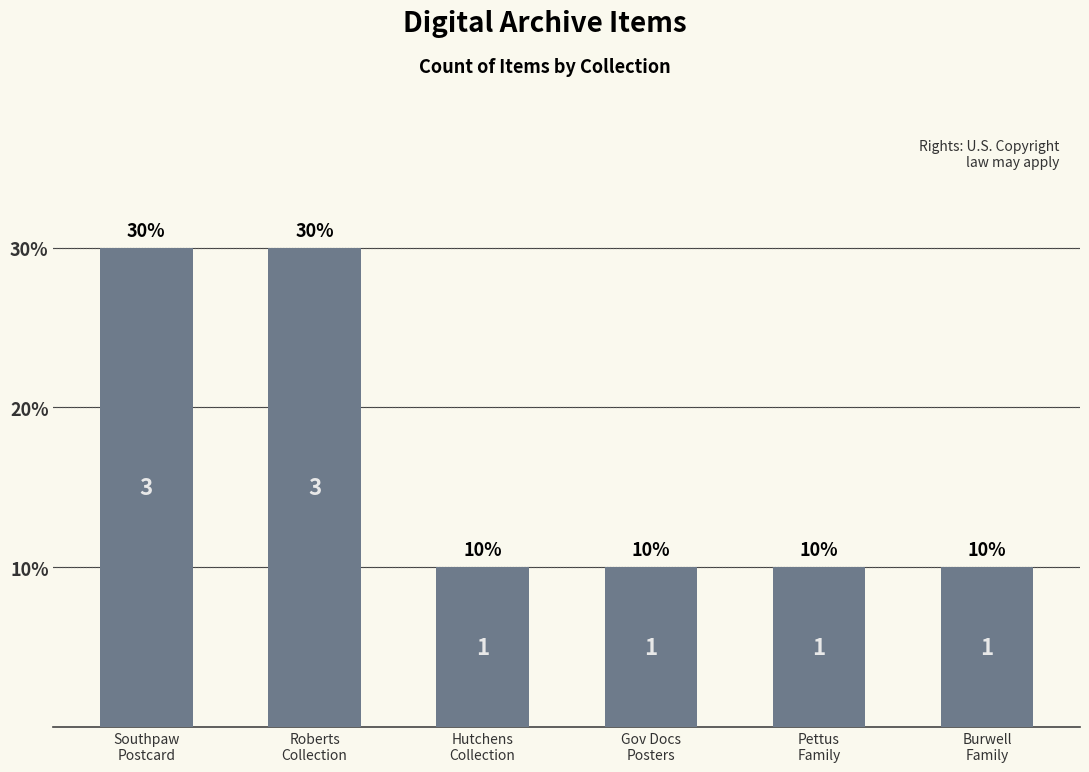

What is the label of the 5th bar from the right?

Roberts
Collection